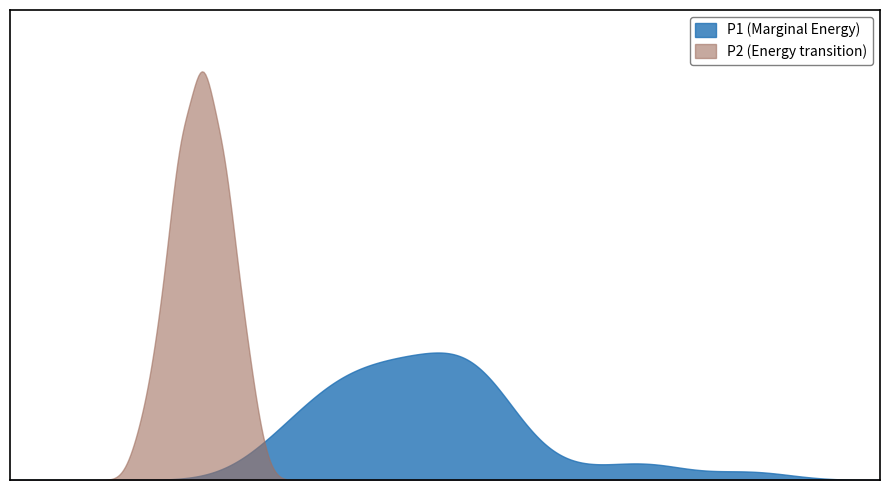

What are all the series names shown in the legend?

P1 (Marginal Energy), P2 (Energy transition)